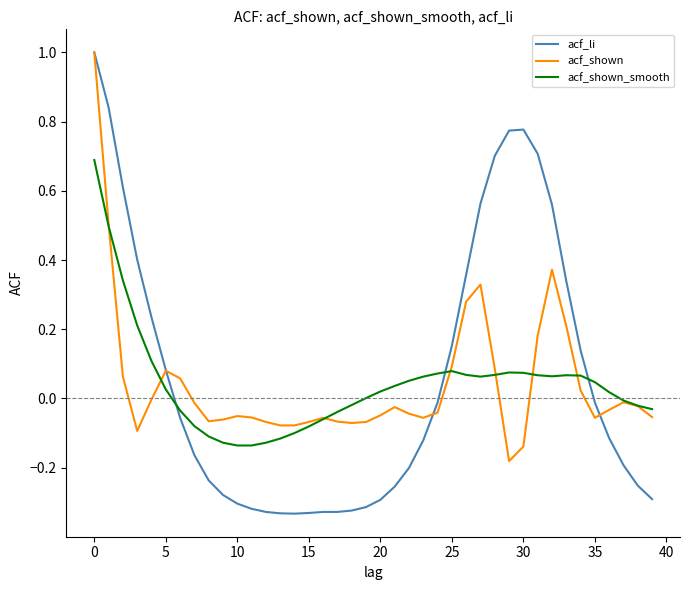

What is the maximum value for acf_shown_smooth?

0.7